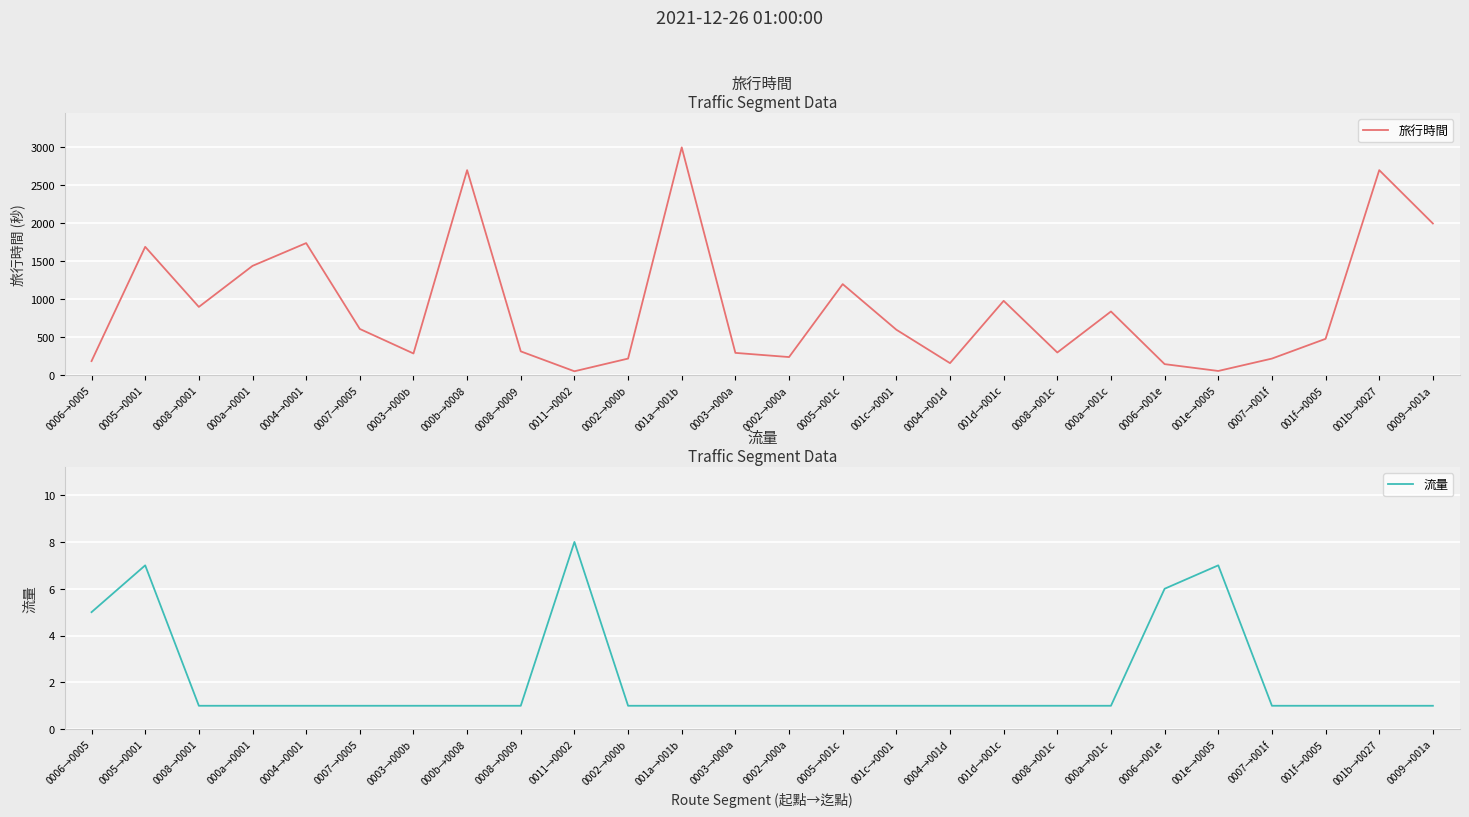

What is the total value across all series at 0004→001d?

161